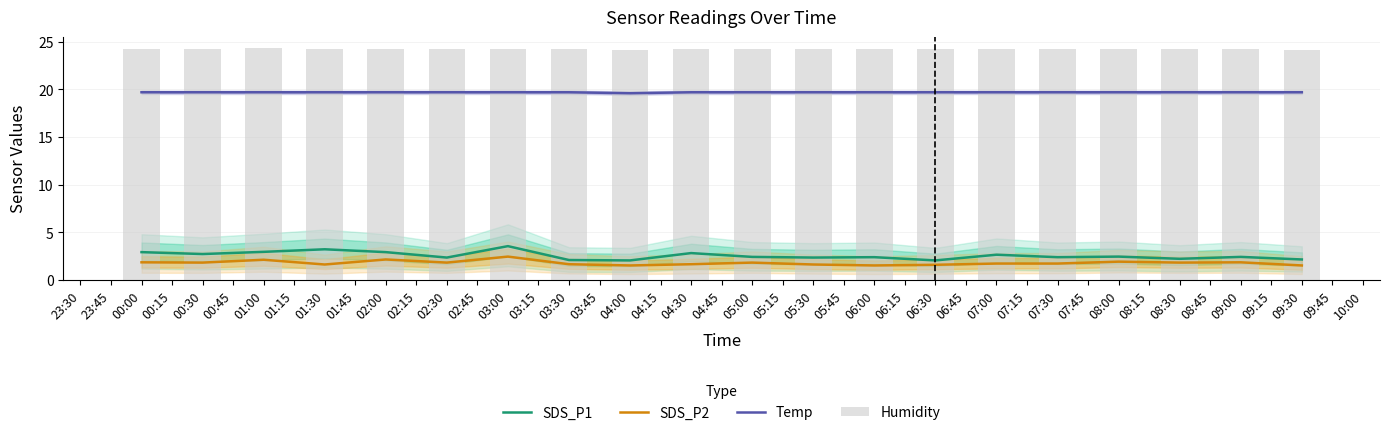

List the series in order of their peak value, highest first.

Humidity, Temp, SDS_P1, SDS_P2